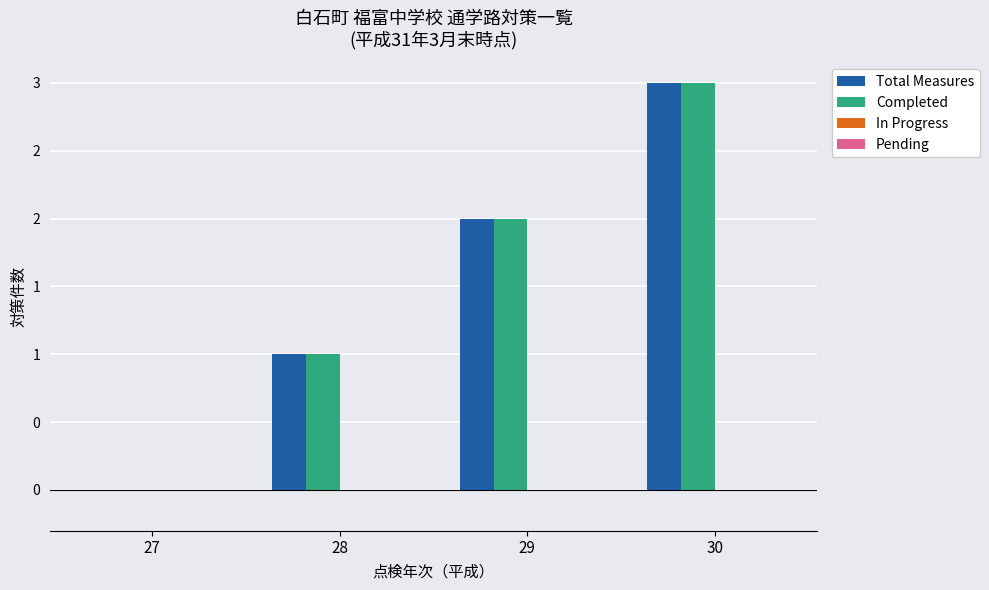

How many bars are there in each group?

4